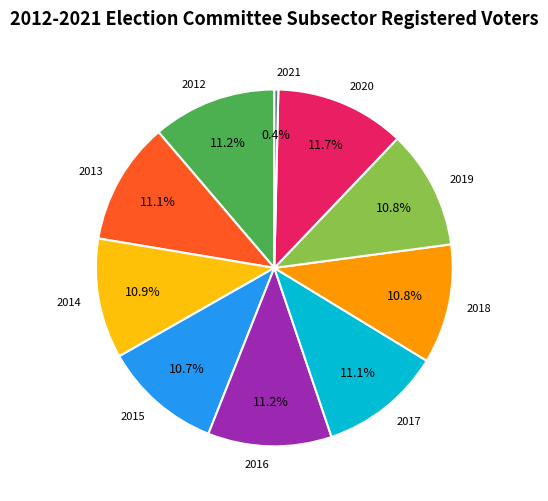

To the nearest percent, what is the difference between the largest and smallest slice percentages?

11%